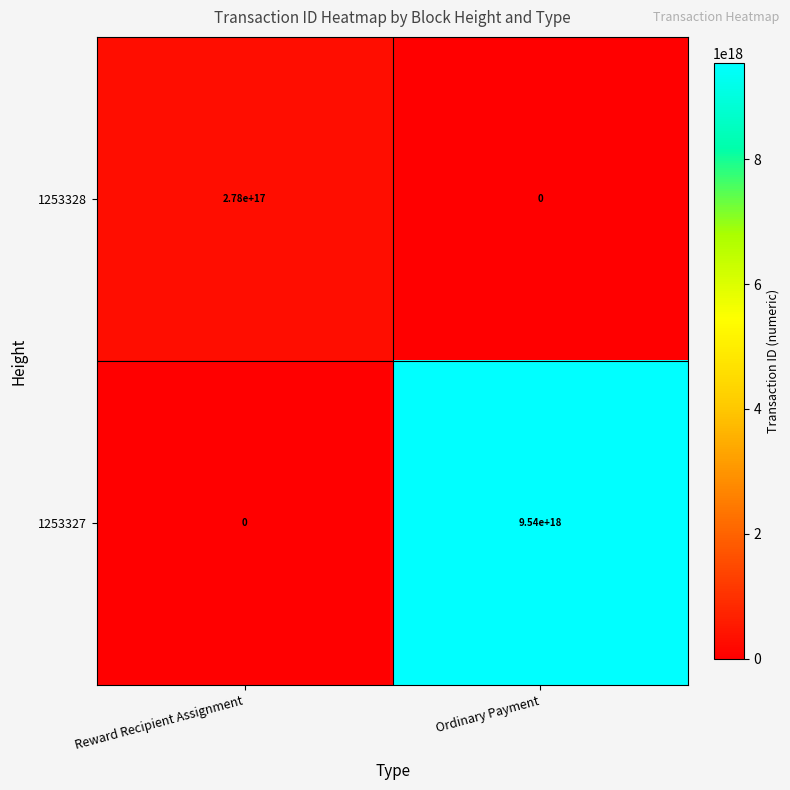

How many distinct data groups are displayed?

2